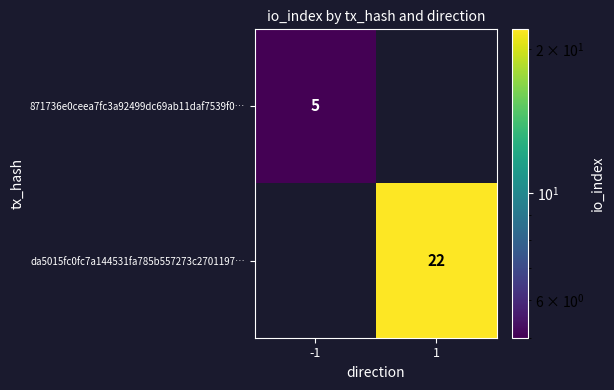

True or false: da5015fc0fc7a144531fa785b557273c2701197… has a value of 22 at 1.

True